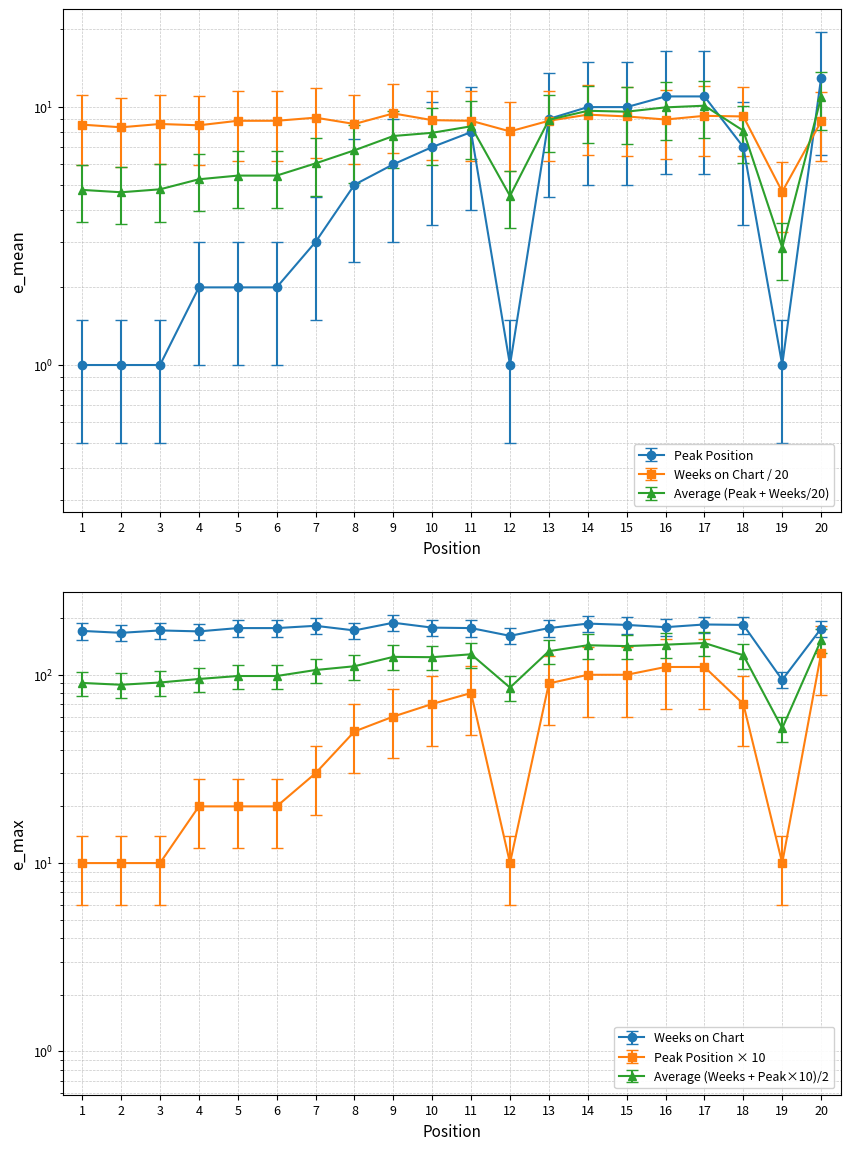

What is the sum of the Peak Position values at 17 and 9?

17.0